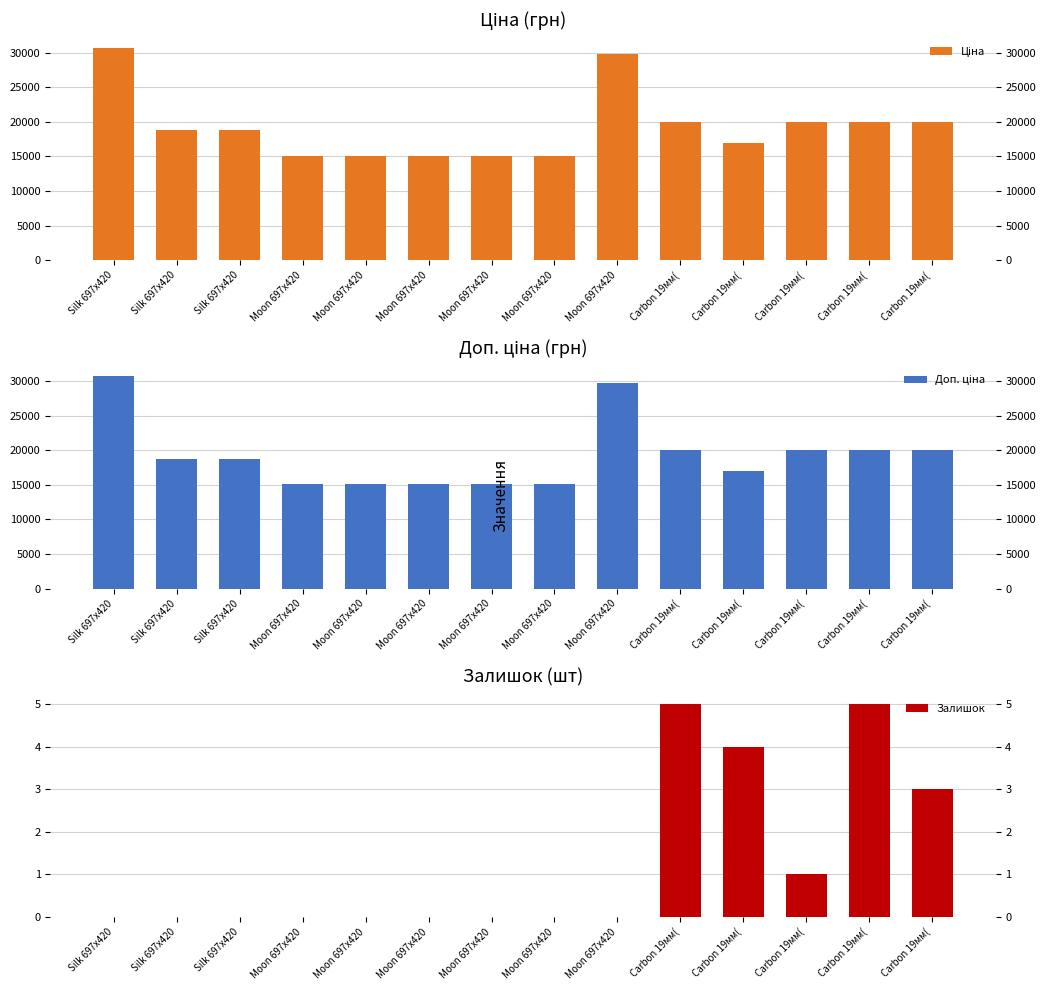

Reading left to right, extract all data points from this chart.

Ціна: 30717.1	18796.8	18796.8	15120.0	15120.0	15120.0	15120.0	15120.0	29747.2	19964.2	16976.3	19964.2	19964.2	19964.2
Доп. ціна: 30717.1	18796.8	18796.8	15120.0	15120.0	15120.0	15120.0	15120.0	29747.2	19964.2	16976.3	19964.2	19964.2	19964.2
Залишок: 0.0	0.0	0.0	0.0	0.0	0.0	0.0	0.0	0.0	5.0	4.0	1.0	5.0	3.0